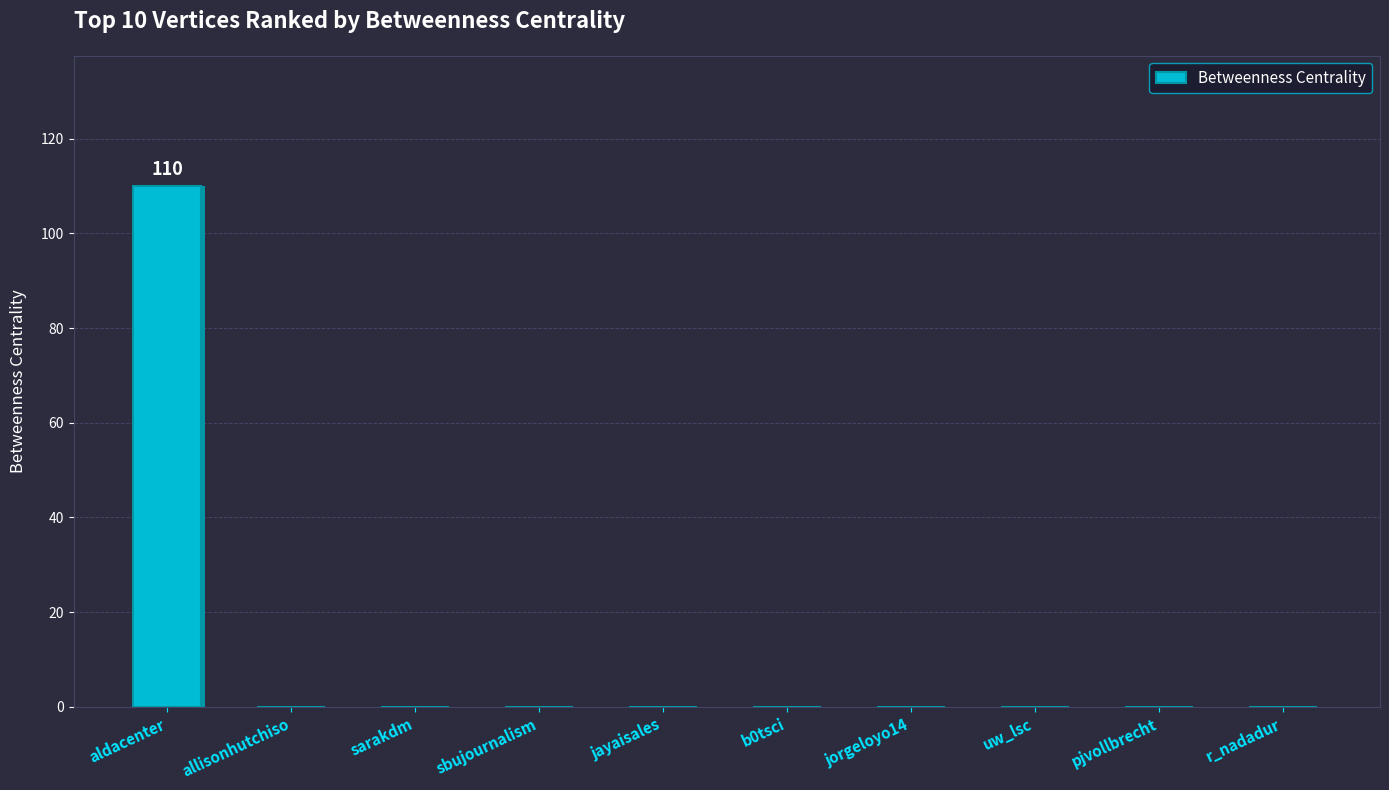

Rank the categories by value from lowest to highest.

allisonhutchiso, sarakdm, sbujournalism, jayaisales, b0tsci, jorgeloyo14, uw_lsc, pjvollbrecht, r_nadadur, aldacenter